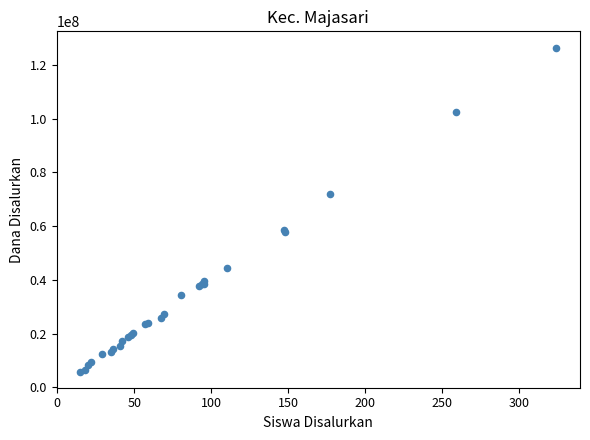

What Y value in the scatter plot is closest to 66150000?

72000000